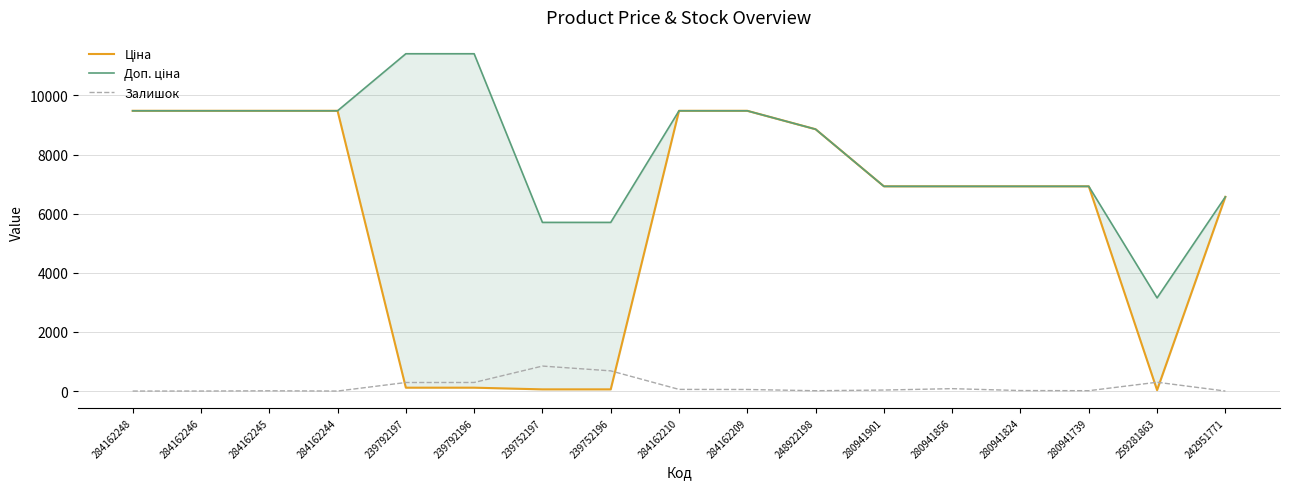

True or false: Залишок and Ціна intersect in this chart.

True